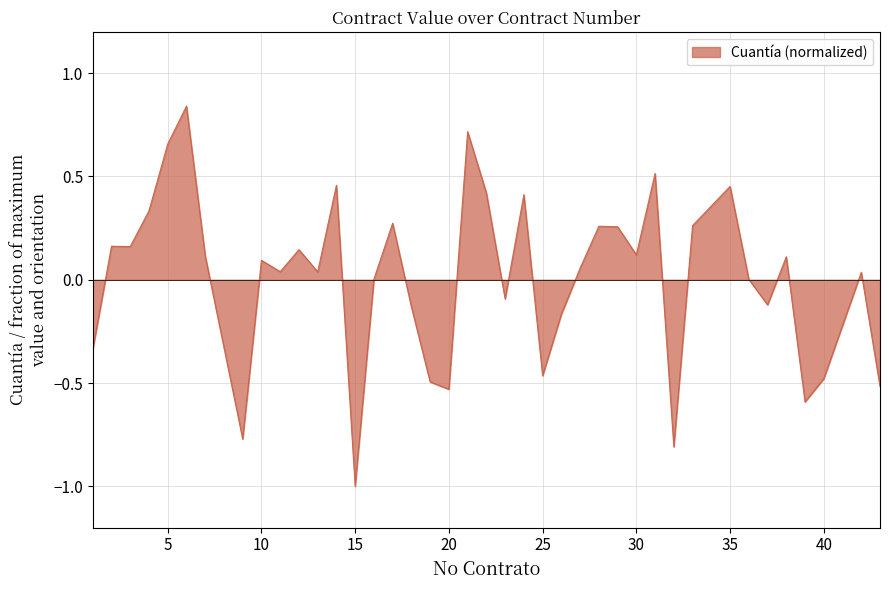

What is the difference between the maximum and minimum values?

1.8